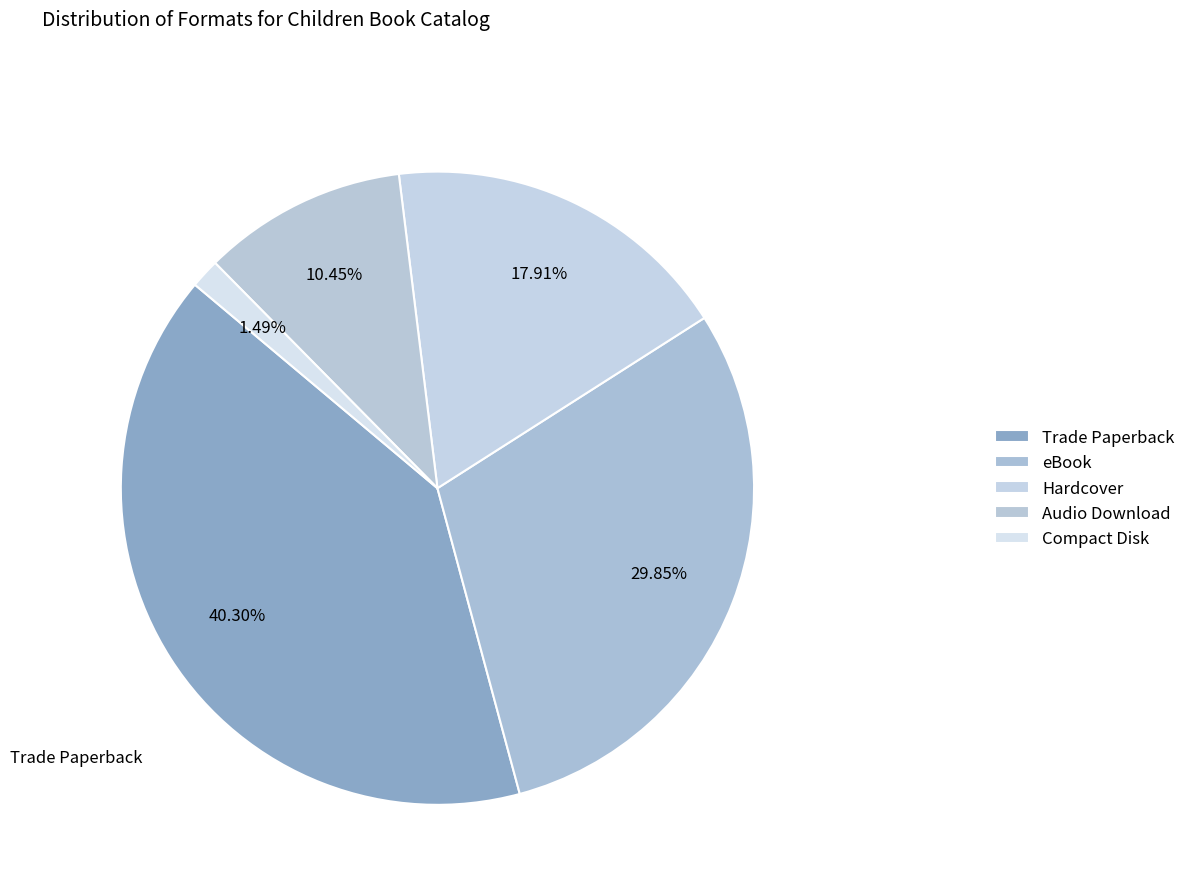

How many segments does this pie chart have?

5